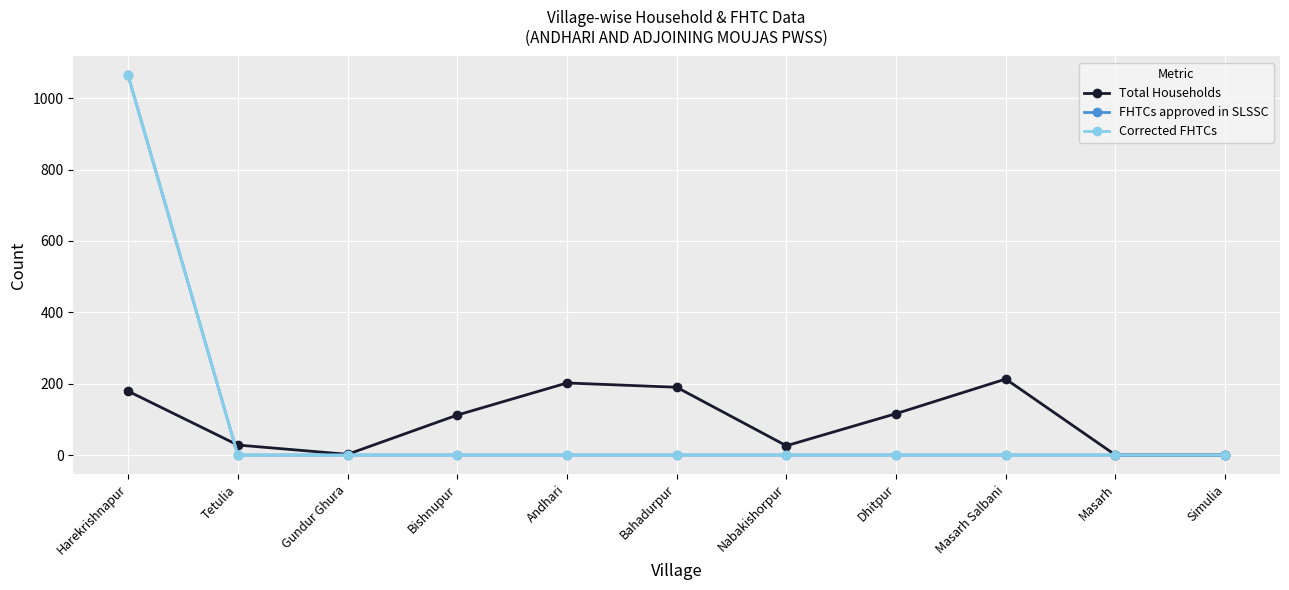

Does the chart have visible grid lines?

Yes